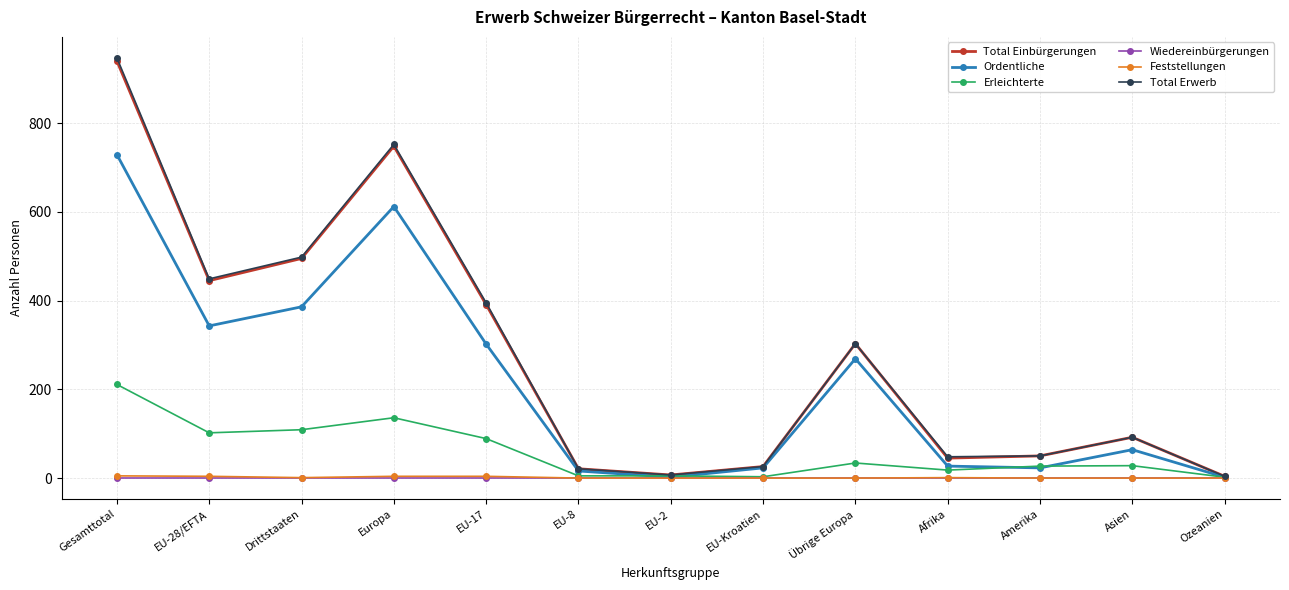

At which category is the sum across all series the highest?

Gesamttotal